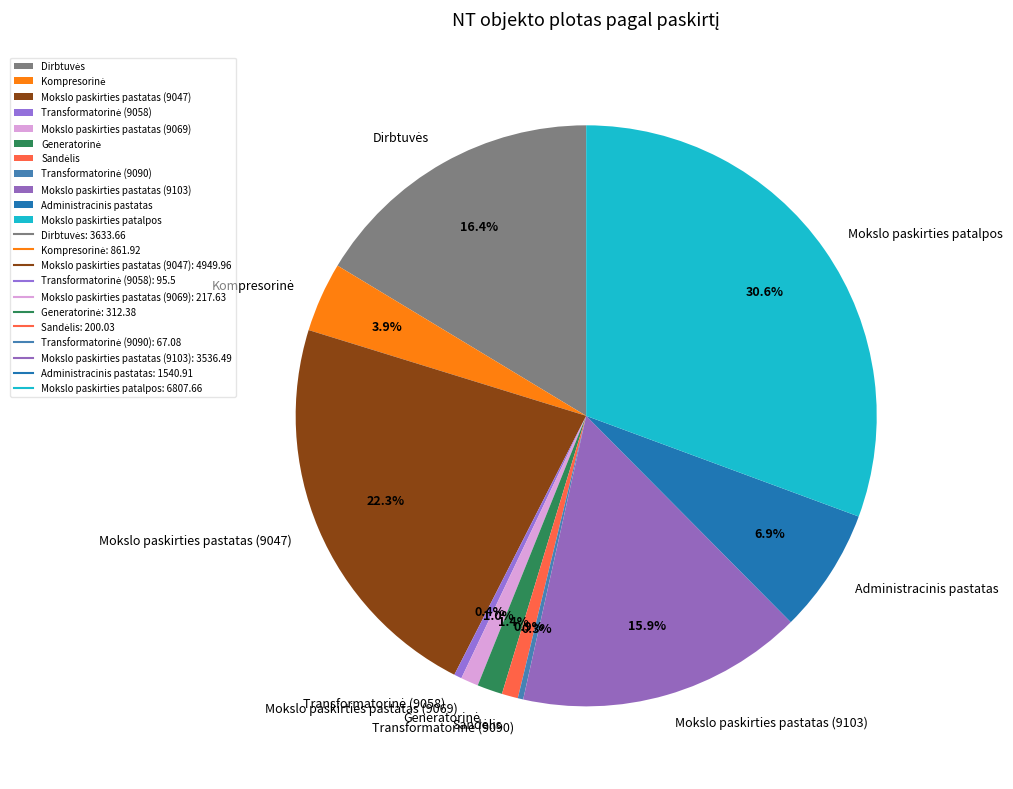

Which slice is the largest?

Mokslo paskirties patalpos